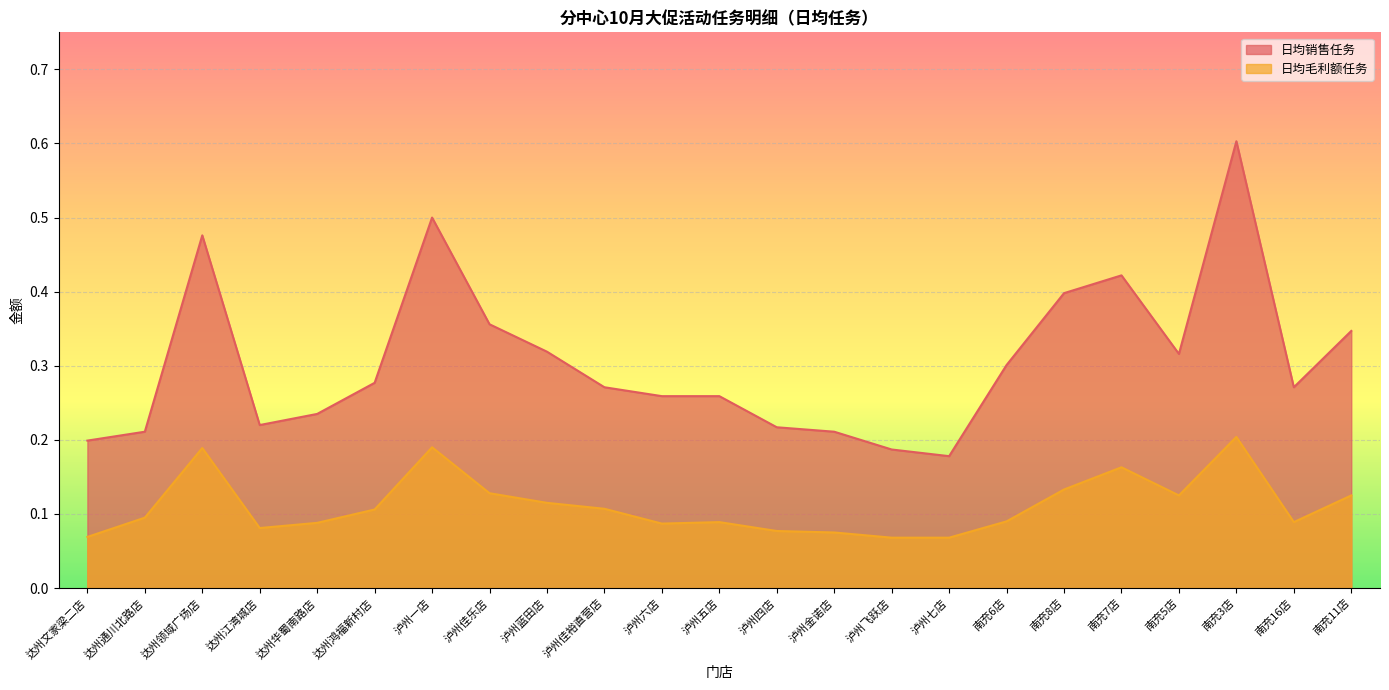

What is the sum of the 日均毛利额任务 values at 南充8店 and 泸州佳裕直营店?

0.2